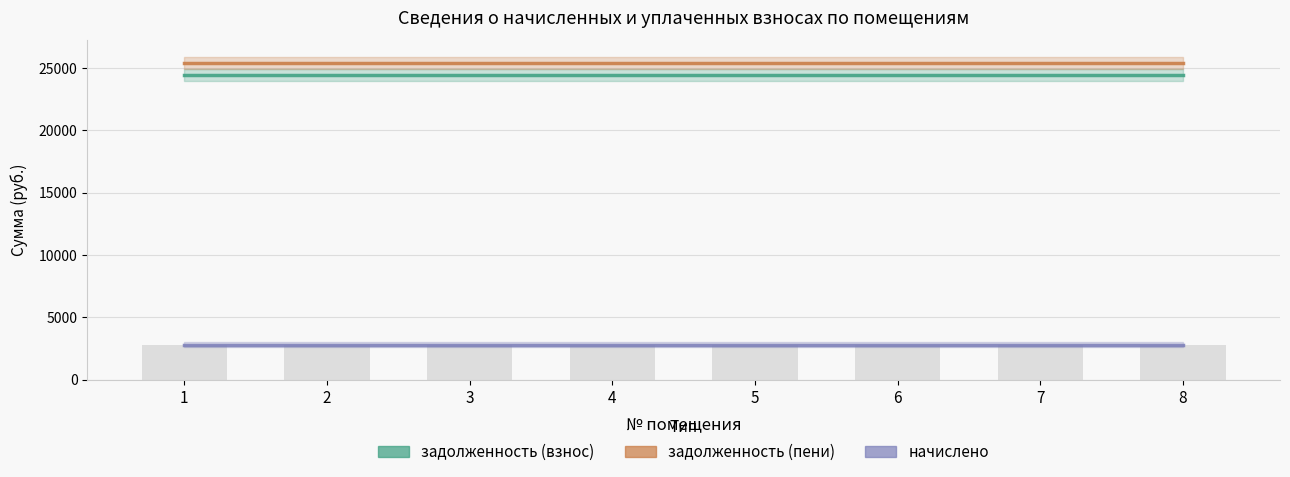

What is the sum of all задолженность (взнос) values?

195793.9